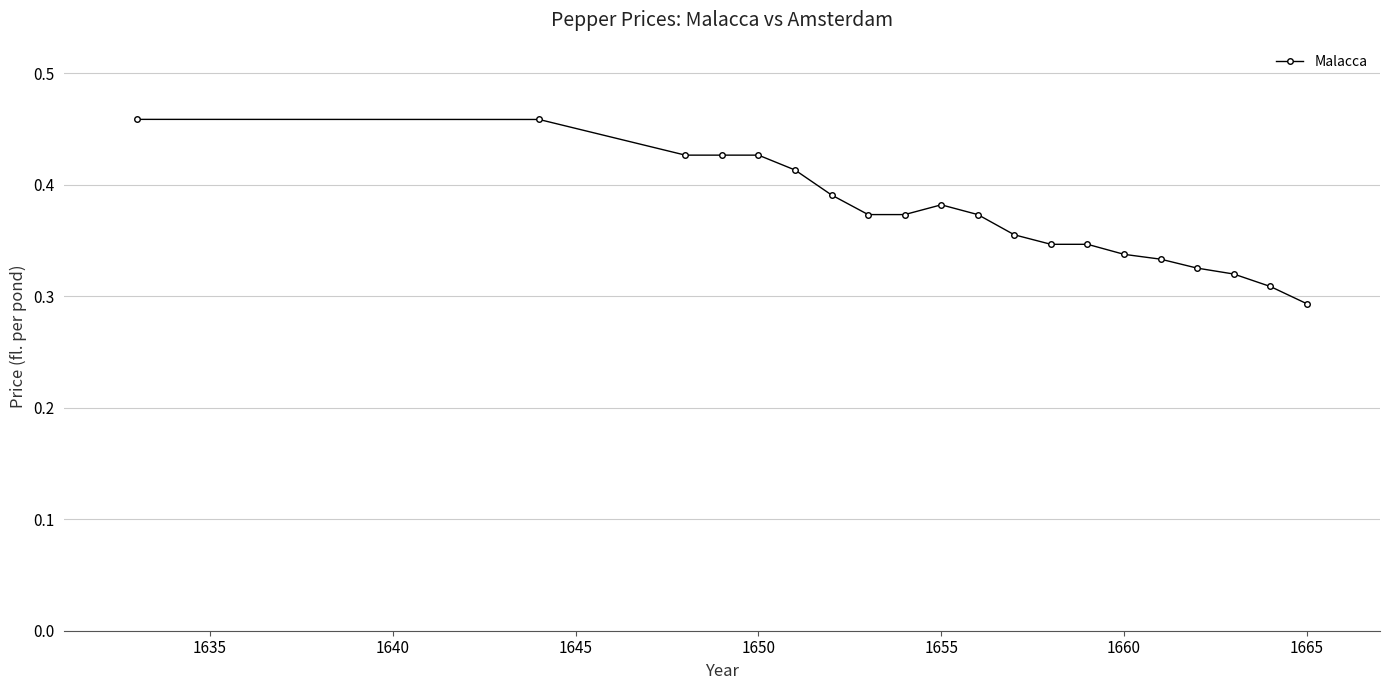

How many values are between 0 and 1?

20